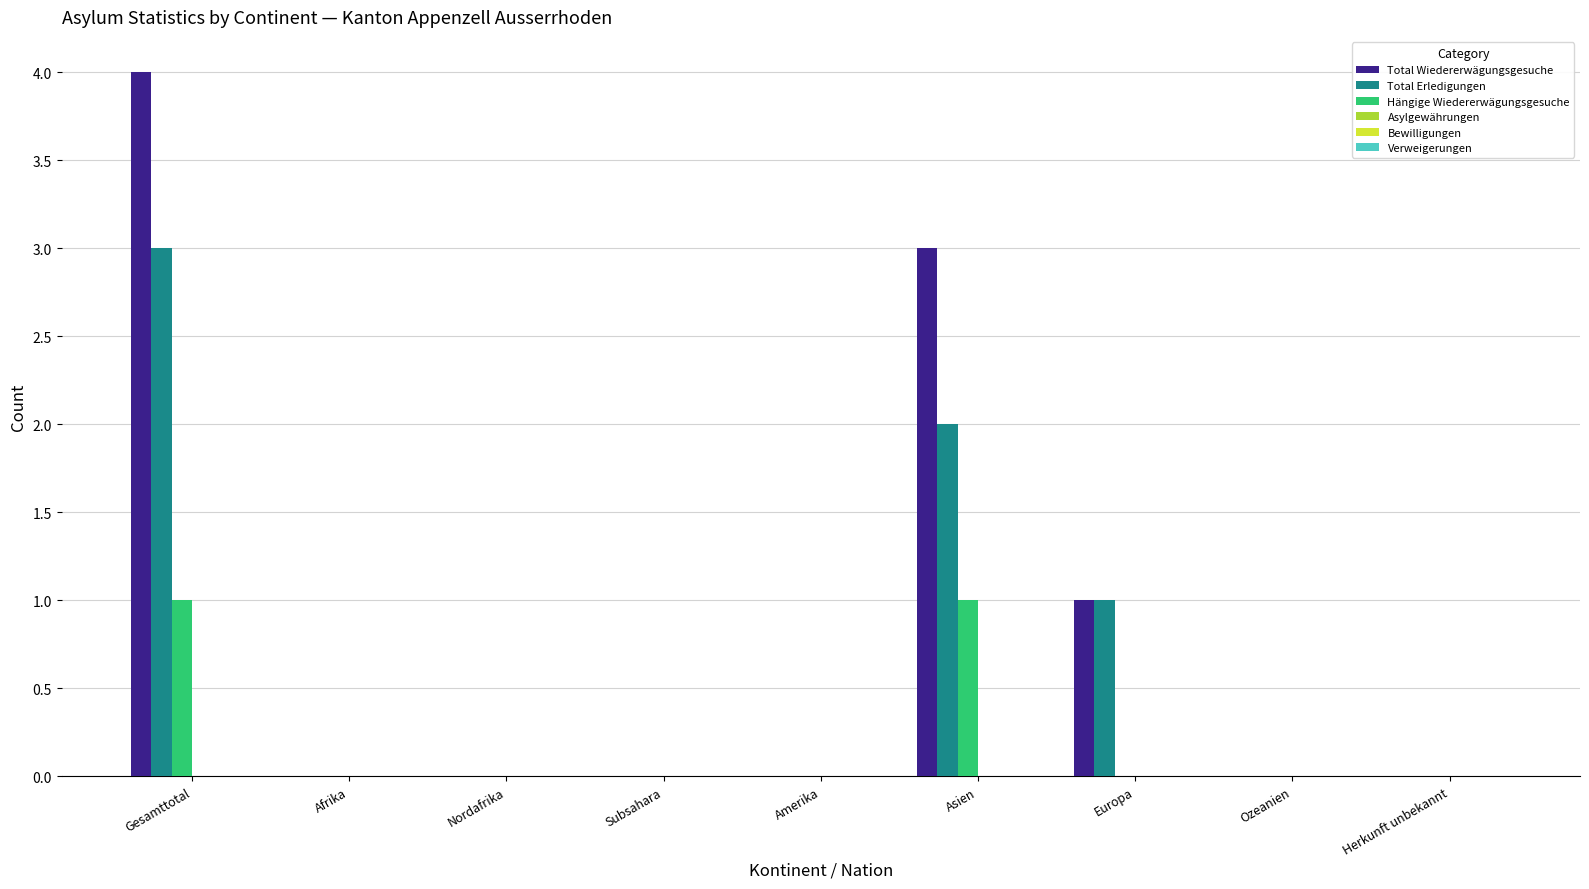

How many groups of bars are there?

9